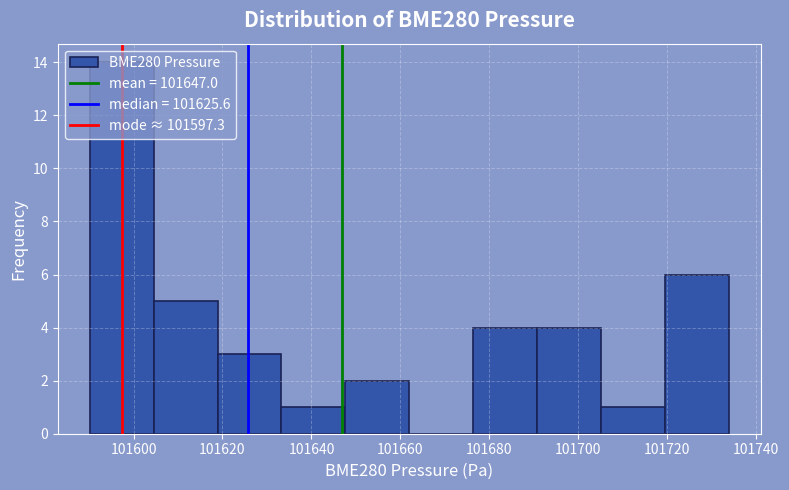

Which range on the x-axis has the tallest bar?

101590 to 101604